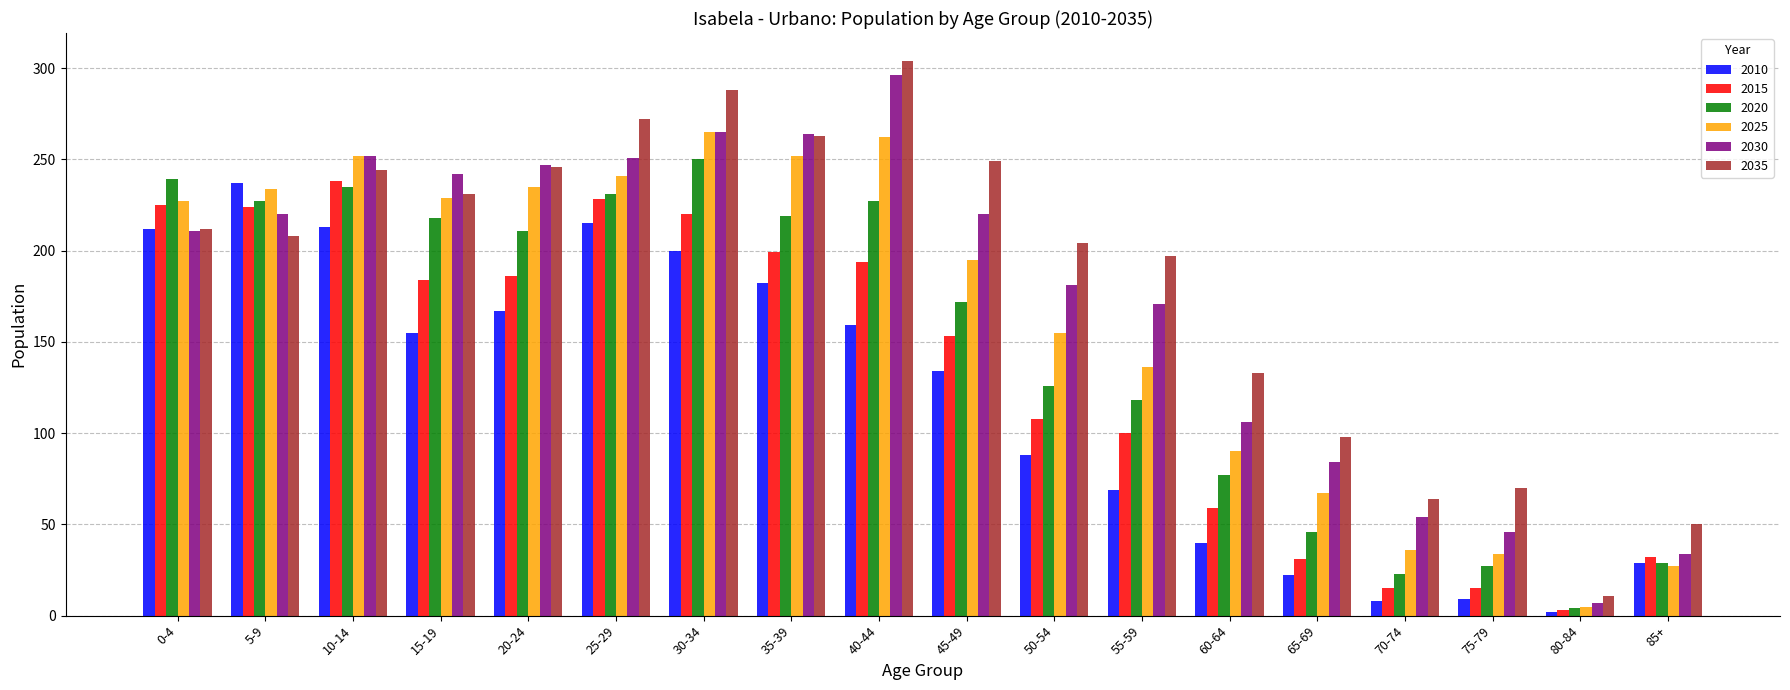

Read the 2035 value at 30-34.

288